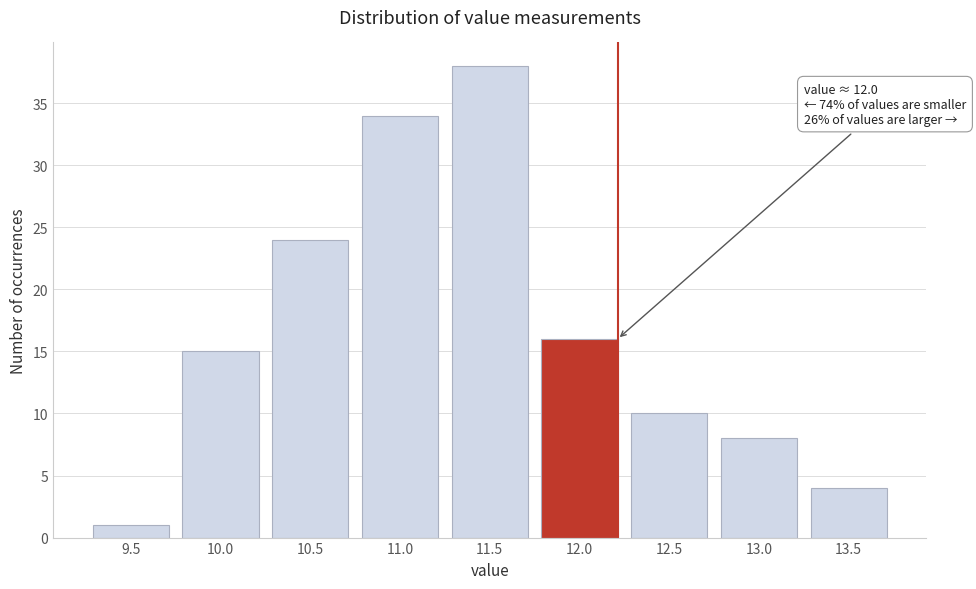

Reading left to right, list all the values displayed in this chart.

9.5=1	10.0=15	10.5=24	11.0=34	11.5=38	12.0=16	12.5=10	13.0=8	13.5=4